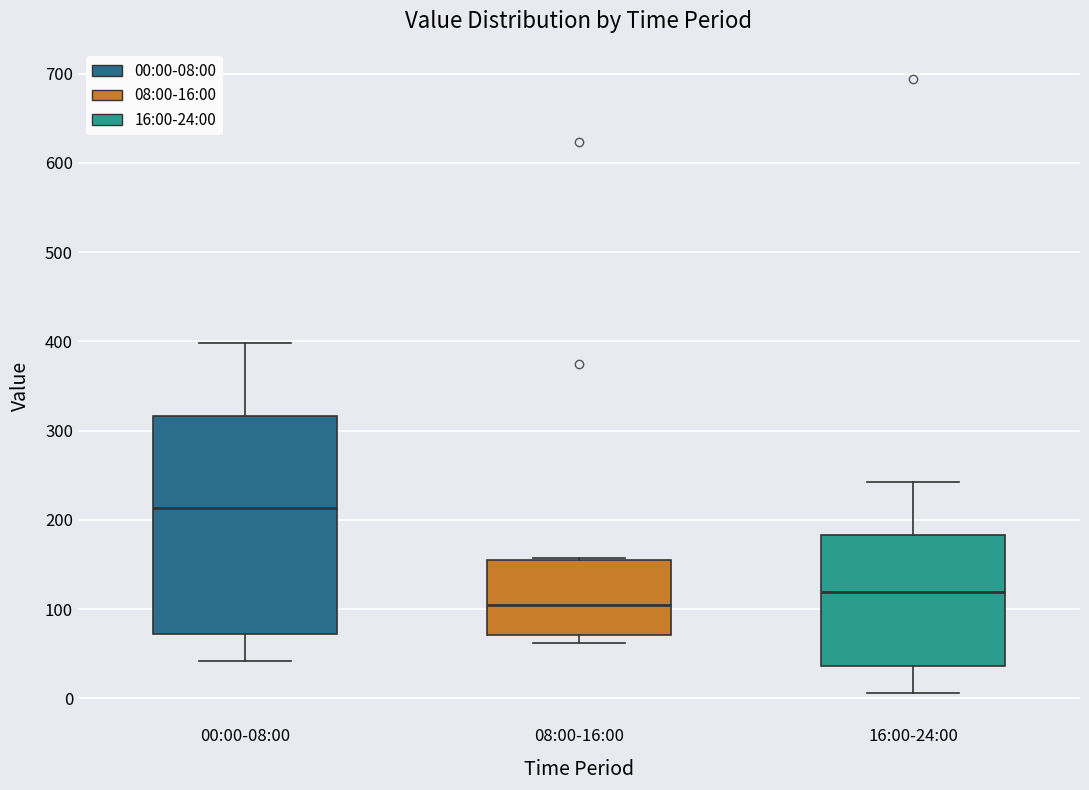

Where does the median line of the box for 16:00-24:00 sit on the y-axis? The values are not printed on the chart, so give them approximately, as read against the axis.

120